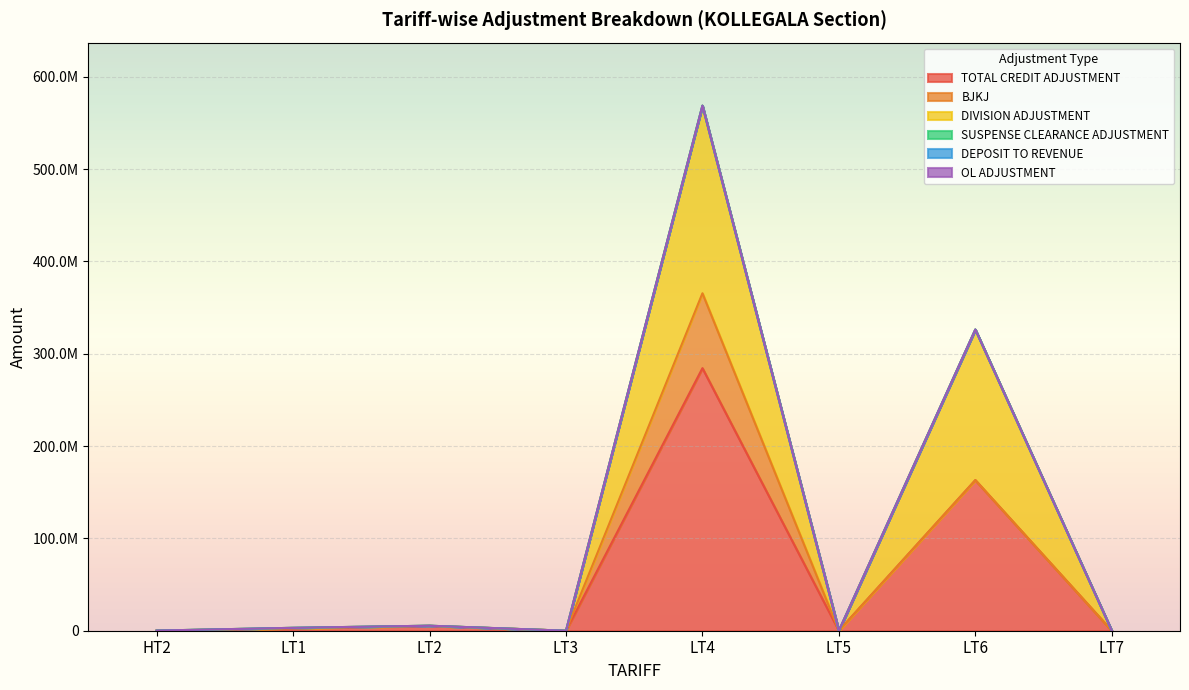

Where do OL ADJUSTMENT and BJKJ first cross each other?

LT3 and LT4